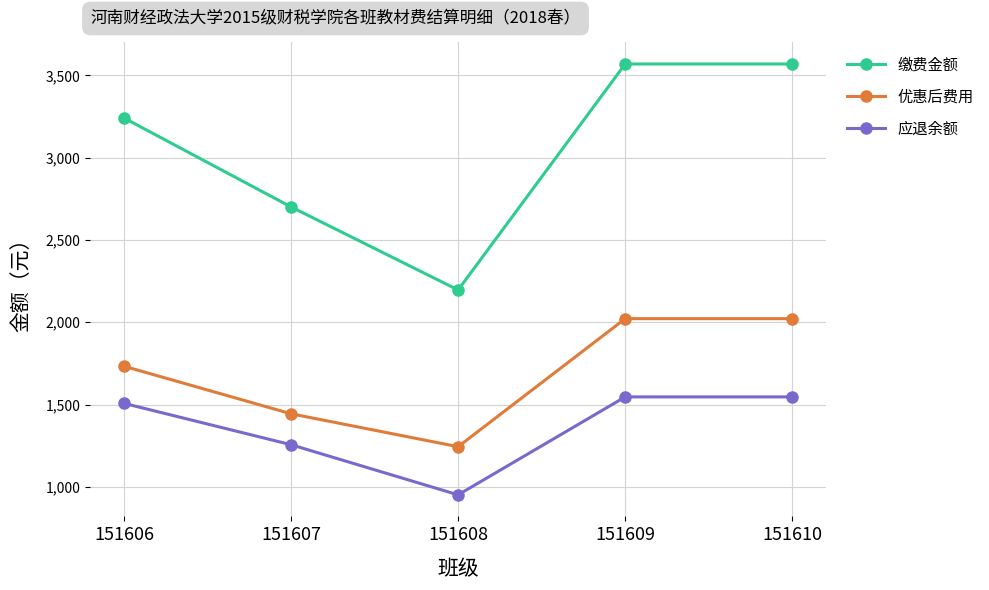

What are all the series names shown in the legend?

缴费金额, 优惠后费用, 应退余额